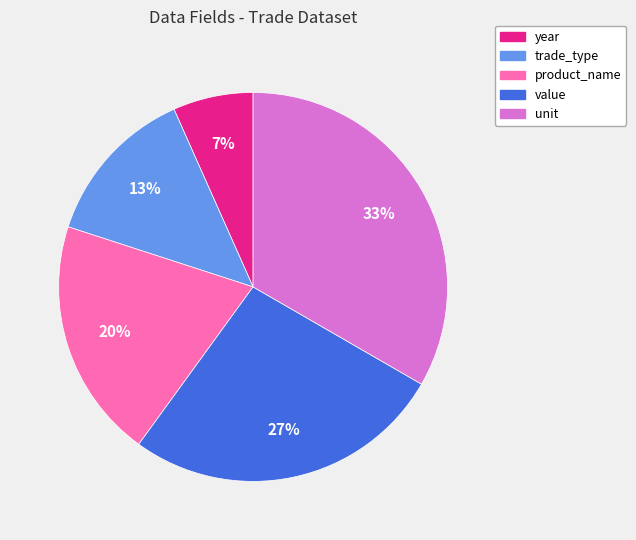

What percentage is the year slice, to the nearest percent?

7%